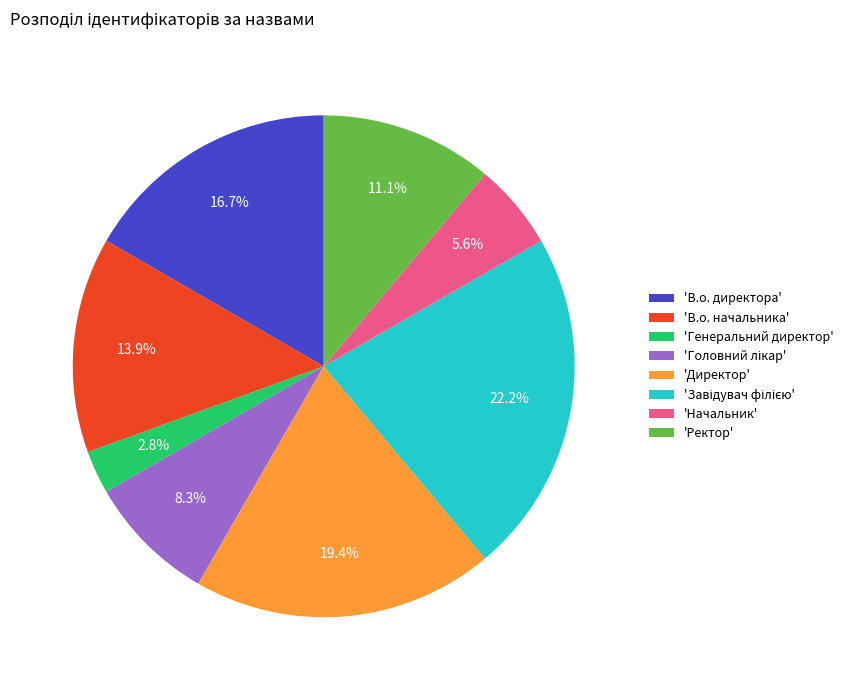

Approximately how many times larger is the value at 'В.о. начальника' compared to 'Генеральний директор'?

5.0